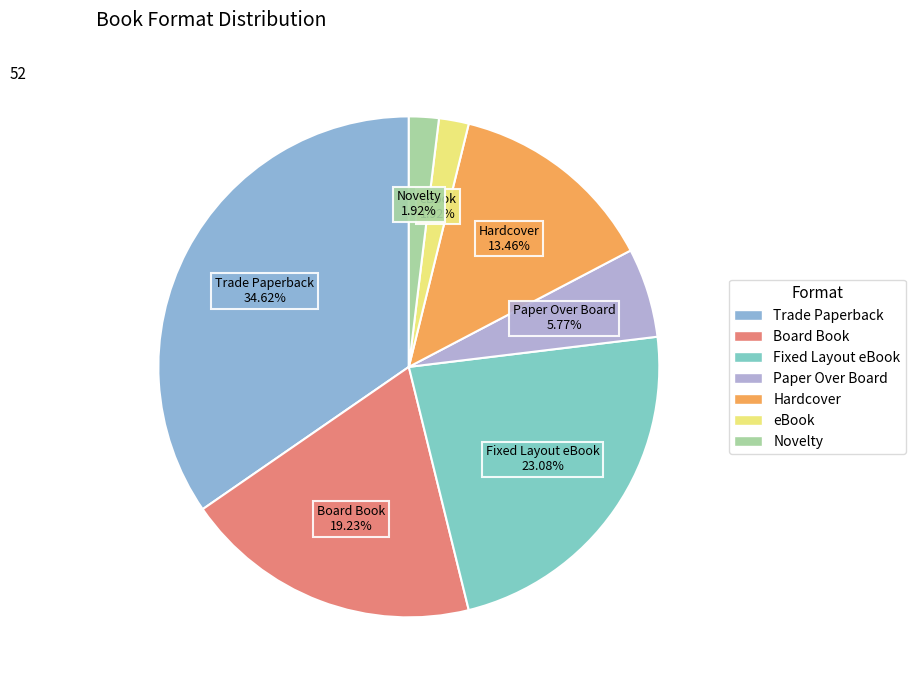

Approximately how many times larger is the value at Novelty compared to Board Book?

0.1